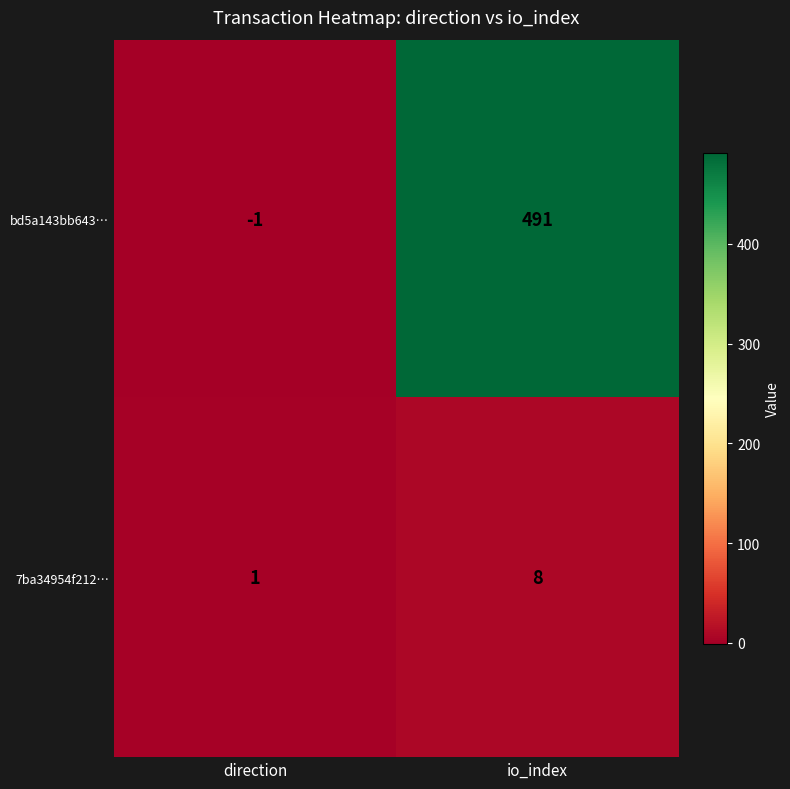

The 7ba34954f212… series shows 8 at io_index. True or false?

True